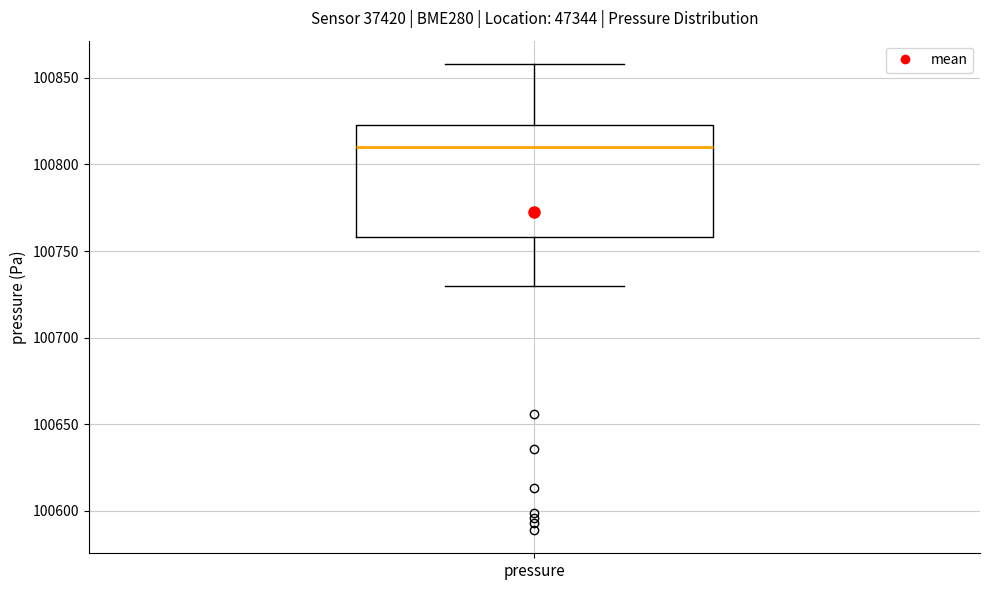

Read this box plot against the y-axis: the position of the median line, the range covered by the box, and the ends of both whiskers. The values are not printed on the chart, so give them approximately, as read against the axis.

median 100810, box 100760 to 100825, whiskers 100730 to 100860